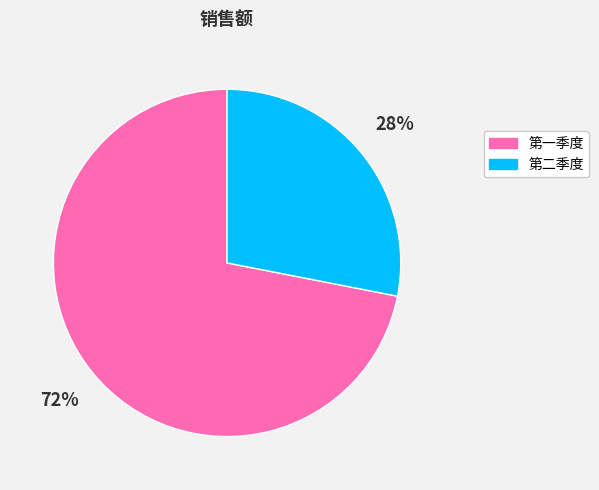

True or false: 第二季度 accounts for 35% of the total.

False